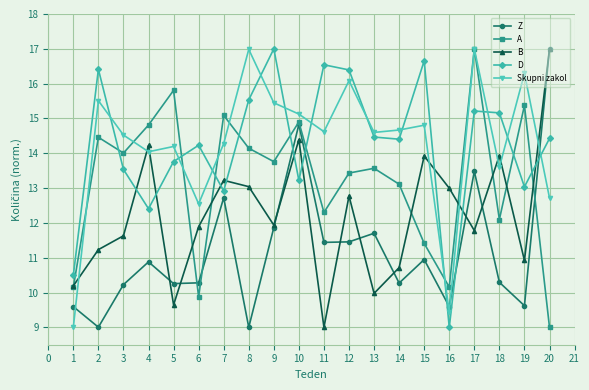

Does the chart display data point markers on the line(s)?

Yes